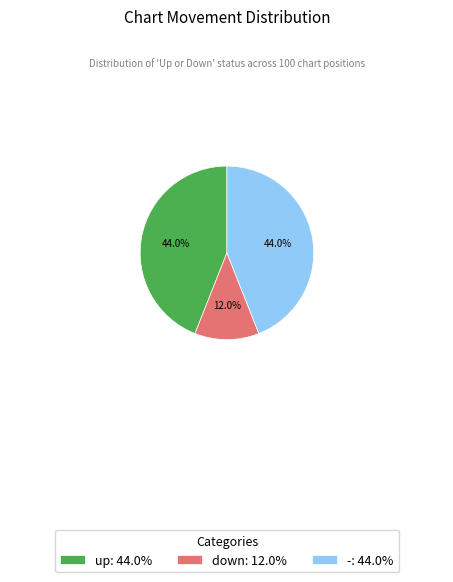

What is the smallest slice in the pie chart?

down